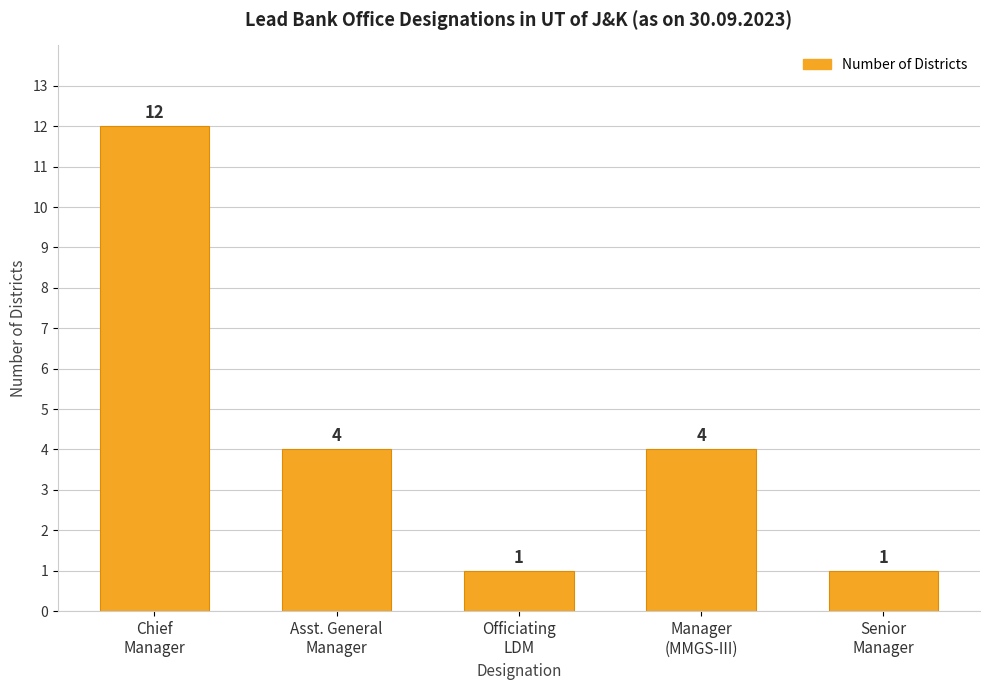

Reading right to left, what are all the values shown in this chart?

Senior
Manager=1	Manager
(MMGS-III)=4	Officiating
LDM=1	Asst. General
Manager=4	Chief
Manager=12